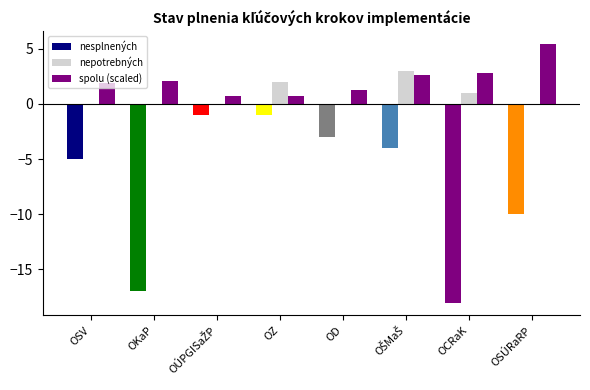

How many values in the nesplnených series exceed -4?

3